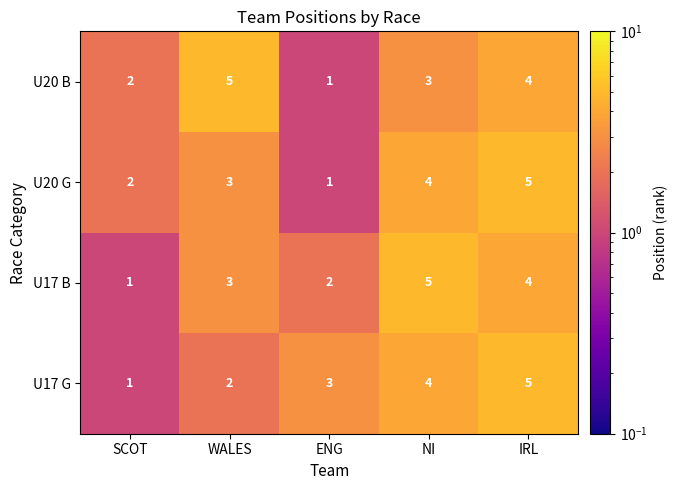

How many distinct data groups are displayed?

4